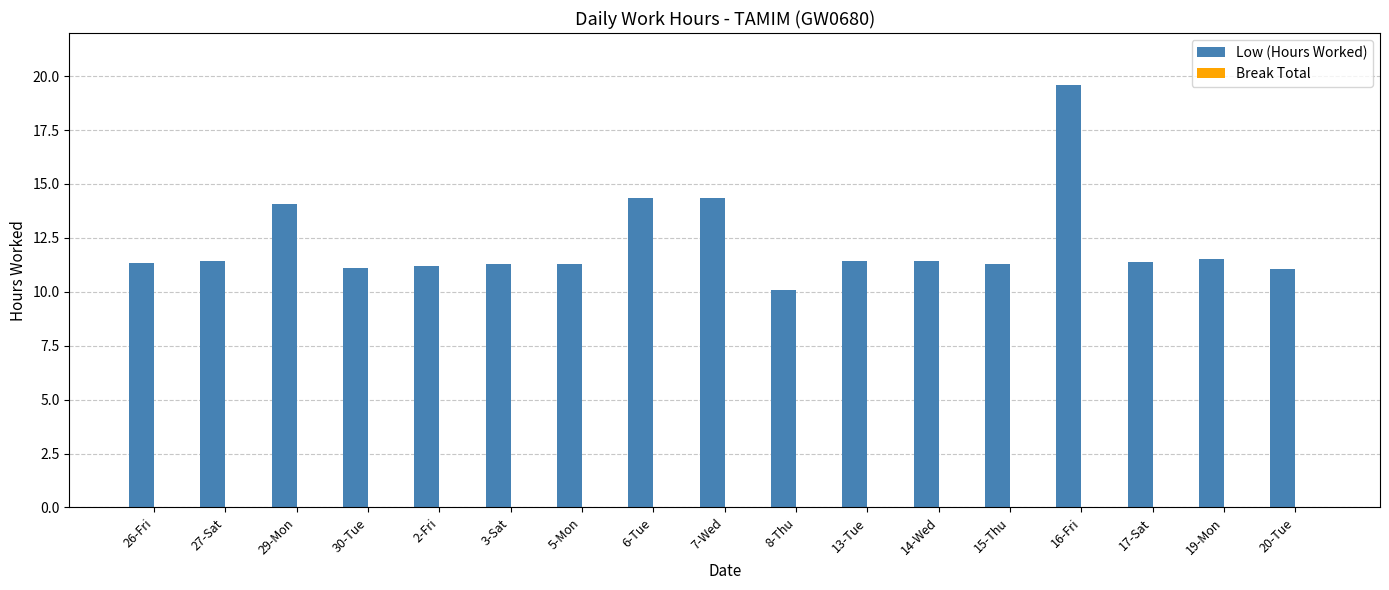

How many bars are there in total?

17